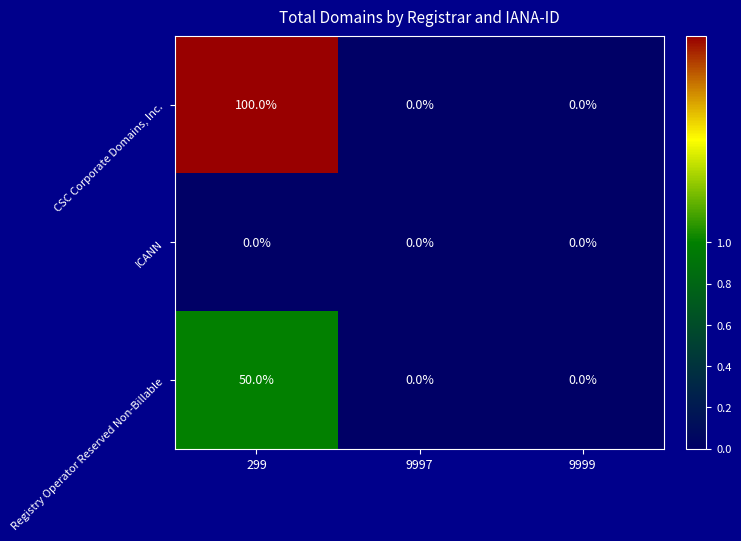

Reading right to left, what are all the values shown in this chart?

CSC Corporate Domains, Inc.: 9999=0	9997=0	299=100
ICANN: 9999=0	9997=0	299=0
Registry Operator Reserved Non-Billable: 9999=0	9997=0	299=50